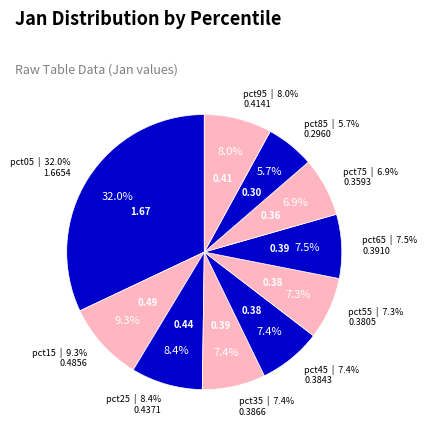

To the nearest percent, what percentage of the pie is pct45?

7%